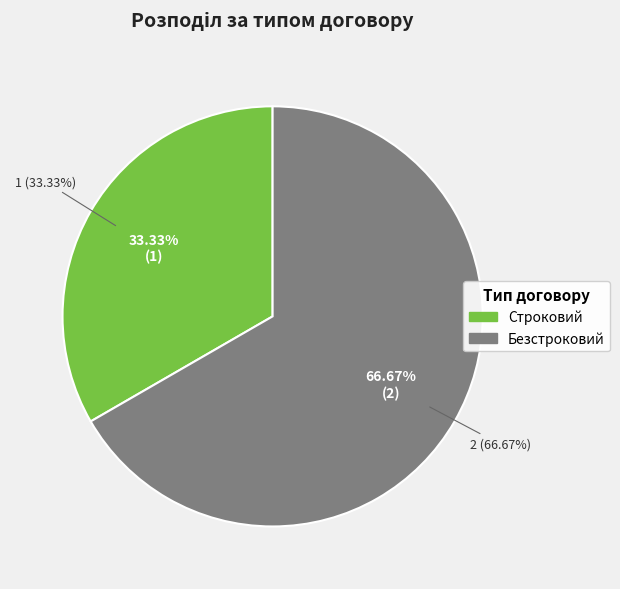

To the nearest percent, what portion does Строковий represent?

33%